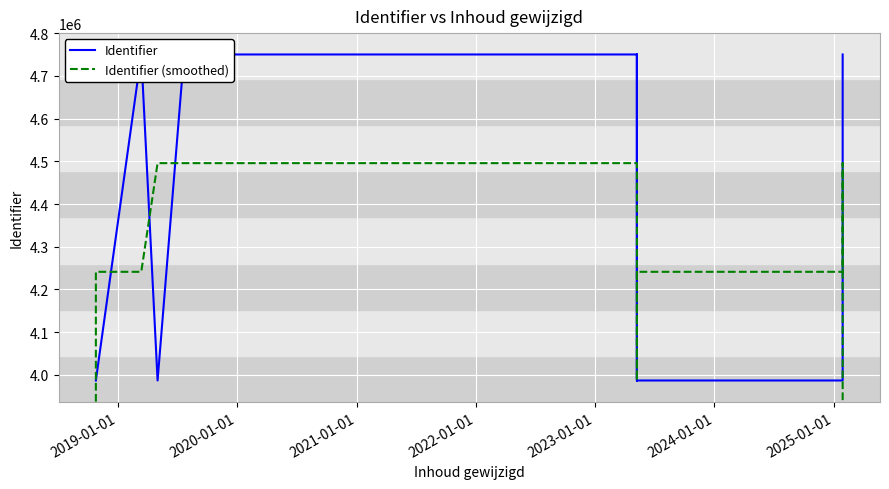

At which category is the sum across all series the highest?

2022-01-01